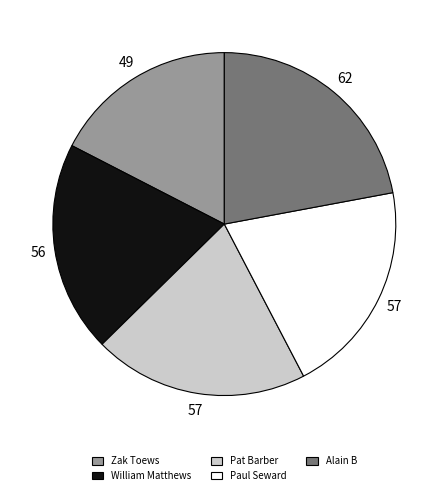

Which slice is the largest?

Alain B